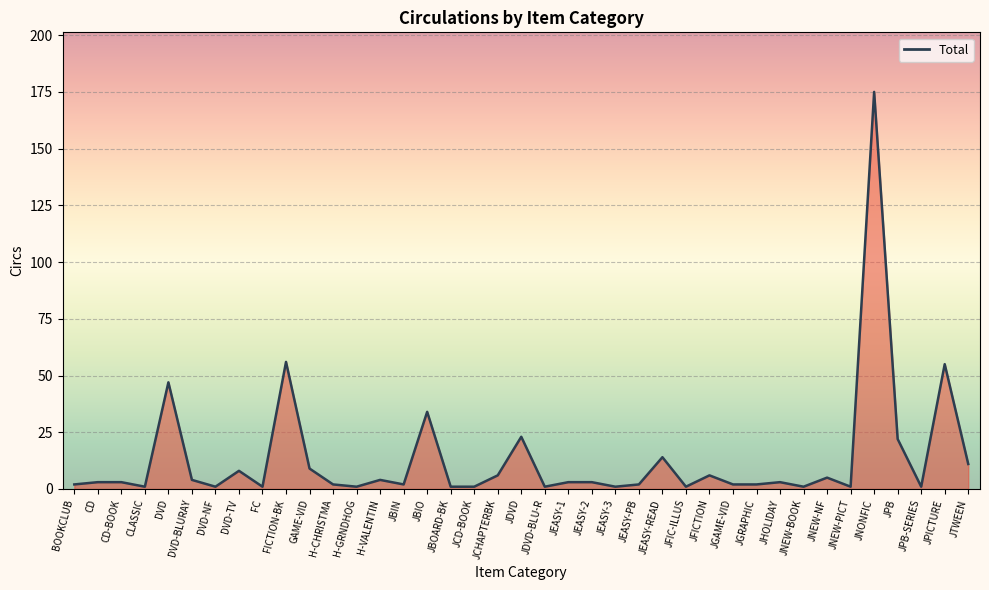

What is the average value?

13